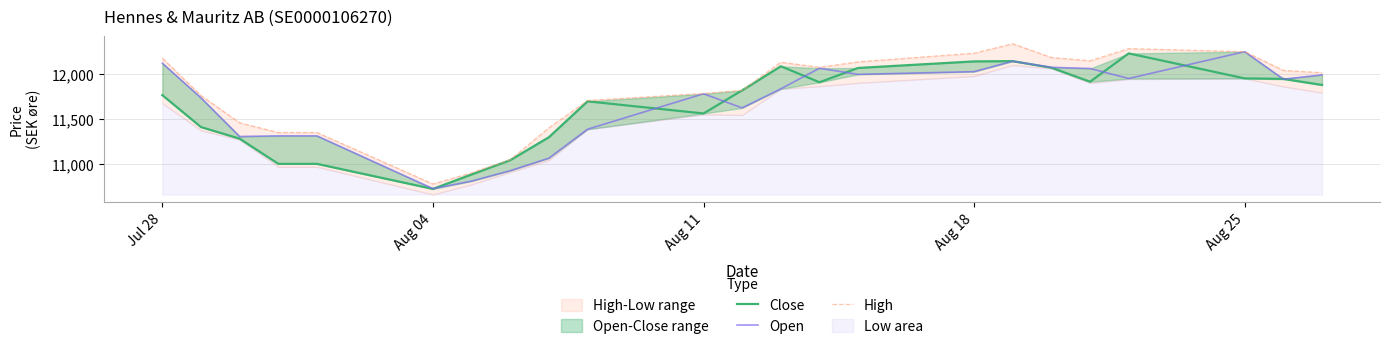

In Open, how many points are lower than both neighbors (excluding endpoints)?

6